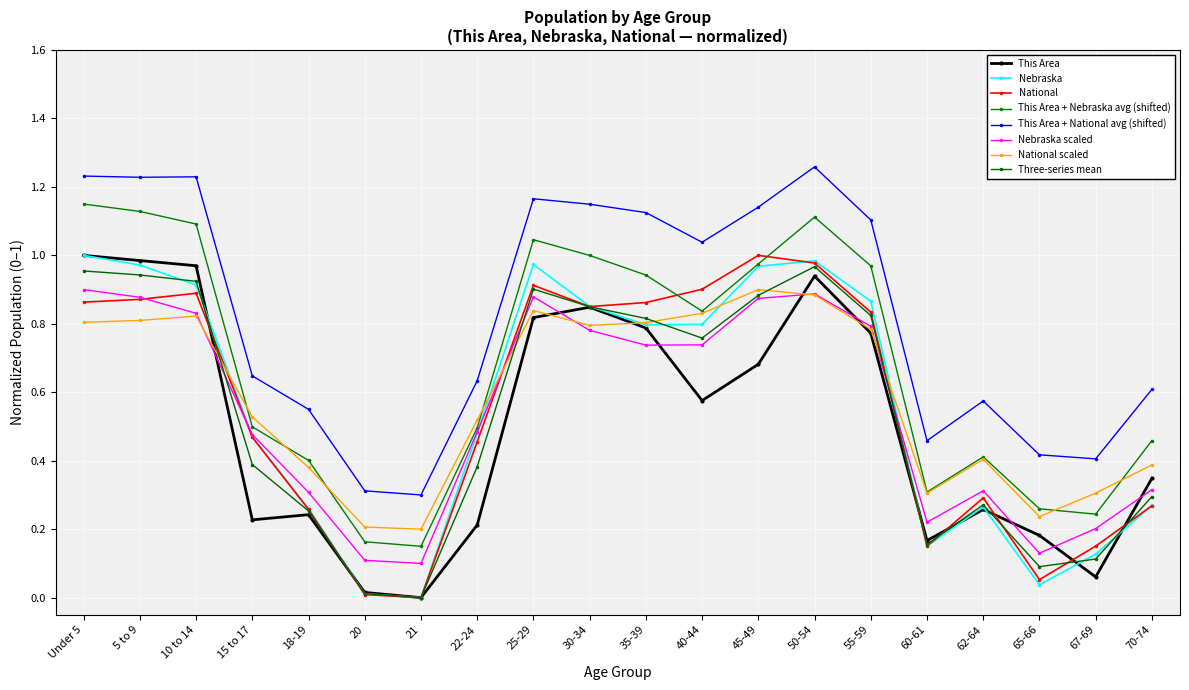

What is the sum of all This Area values?

10.1